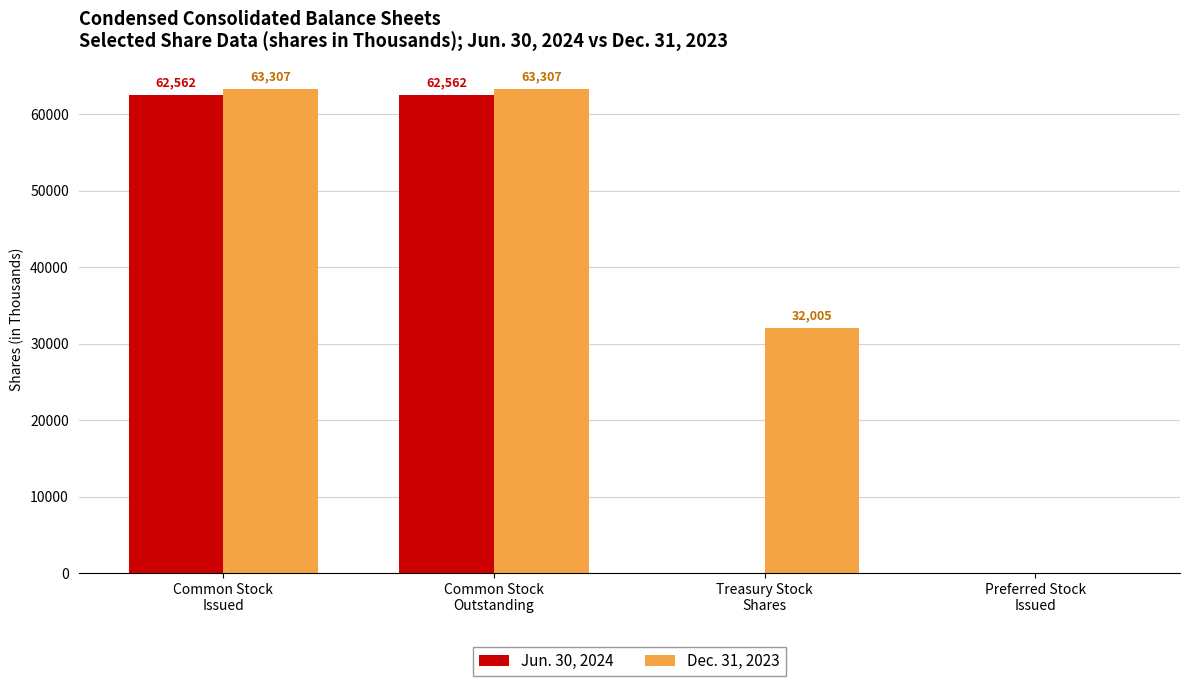

Is the value of Dec. 31, 2023 at Treasury Stock
Shares greater than the value of Jun. 30, 2024 at Preferred Stock
Issued?

Yes